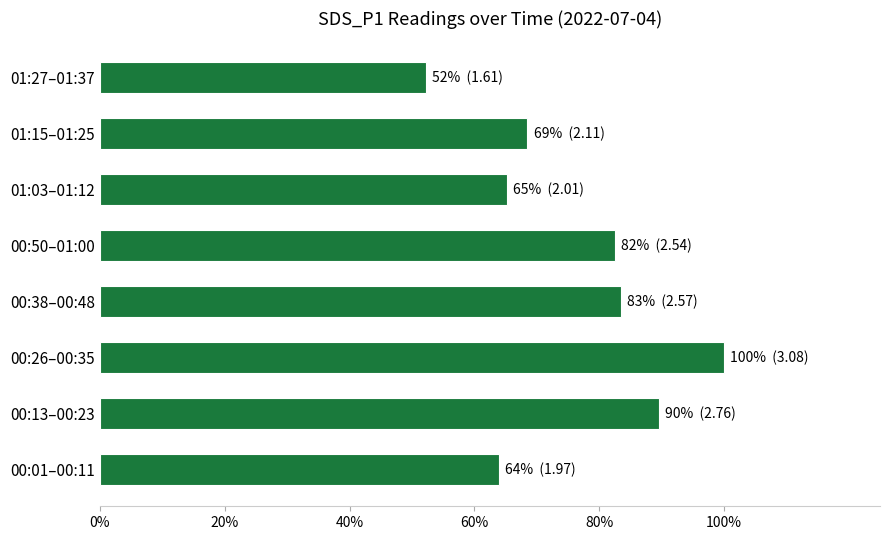

Are the bars horizontal?

Yes